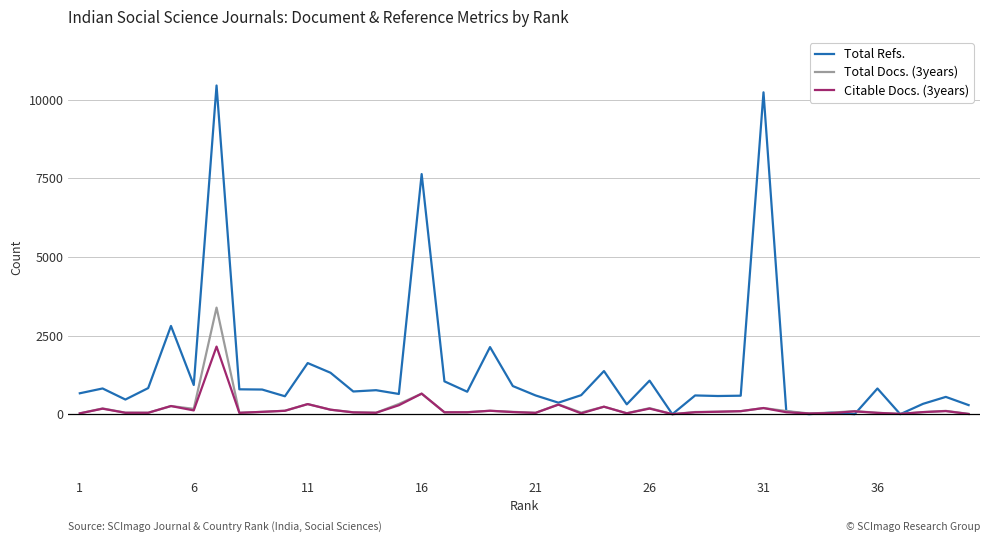

What are all the series names shown in the legend?

Total Refs., Total Docs. (3years), Citable Docs. (3years)